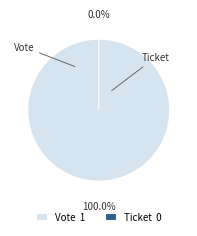

Which has a higher value, Ticket or Vote?

Vote